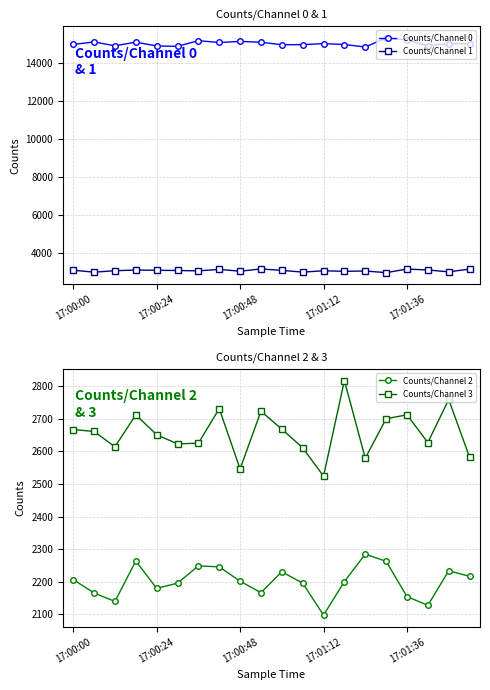

How many data points in Counts/Channel 3 are less than 2661?

10